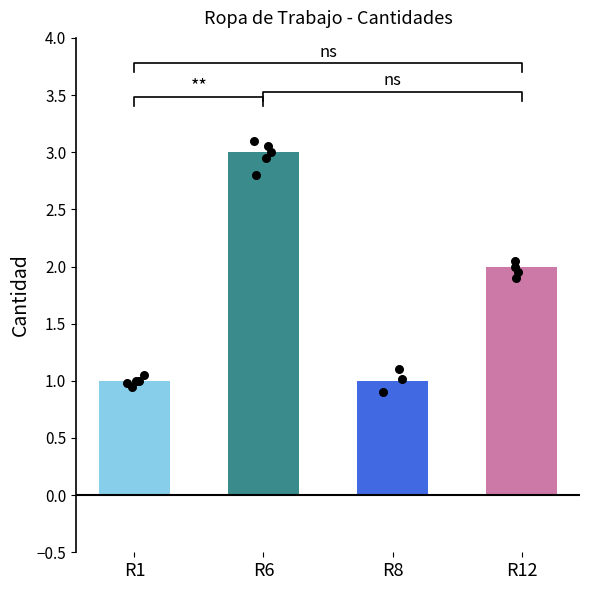

What is the change in value from R1 to R6?

+2